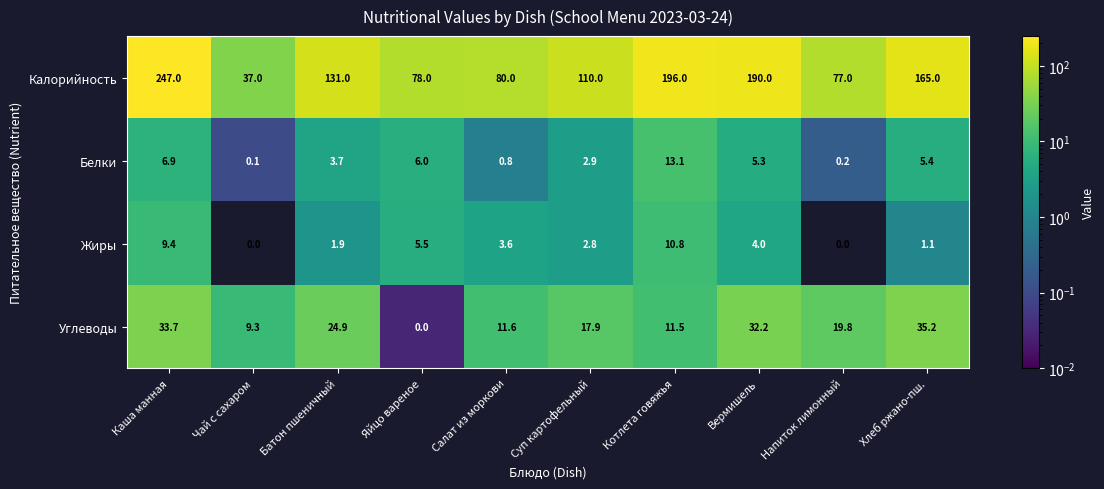

True or false: Белки has a value of 6.9 at Каша манная.

True